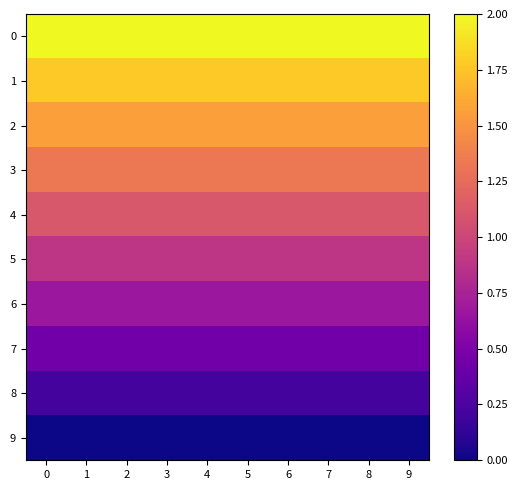

What is the greatest value displayed?

2.0